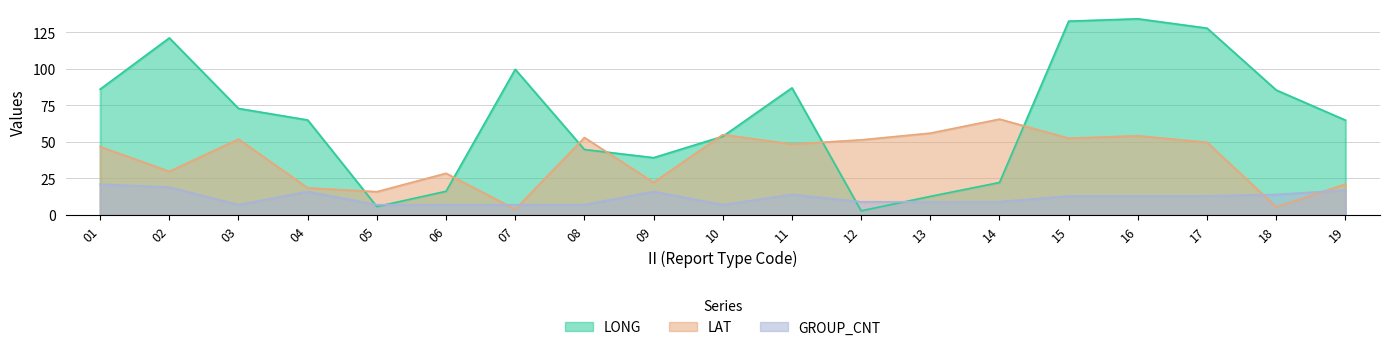

Which series has the largest range (max minus min)?

LONG